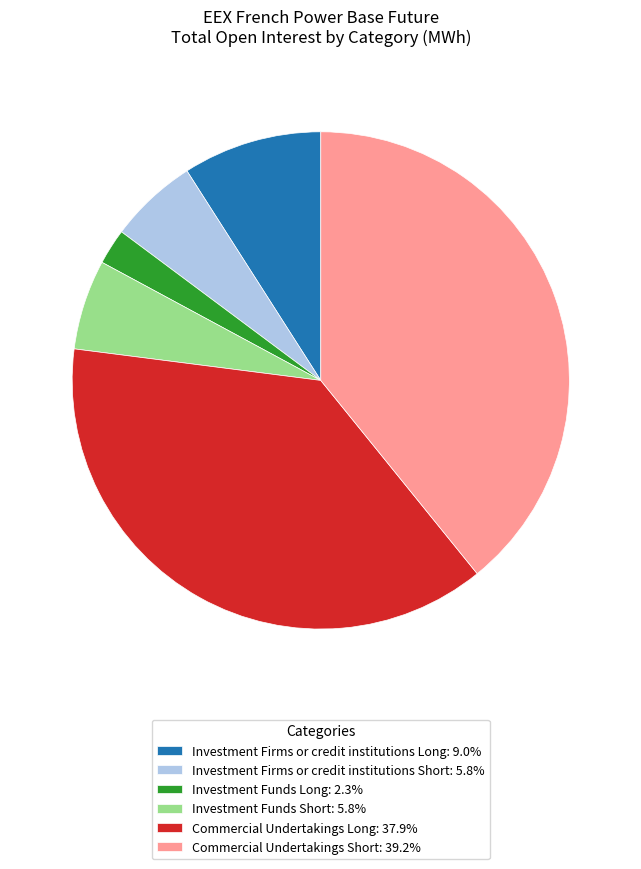

The Investment Funds Short slice represents 14% of the pie. True or false?

False